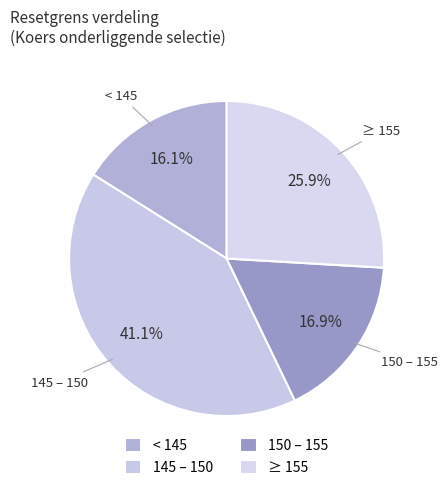

Count the number of slices in the pie.

4